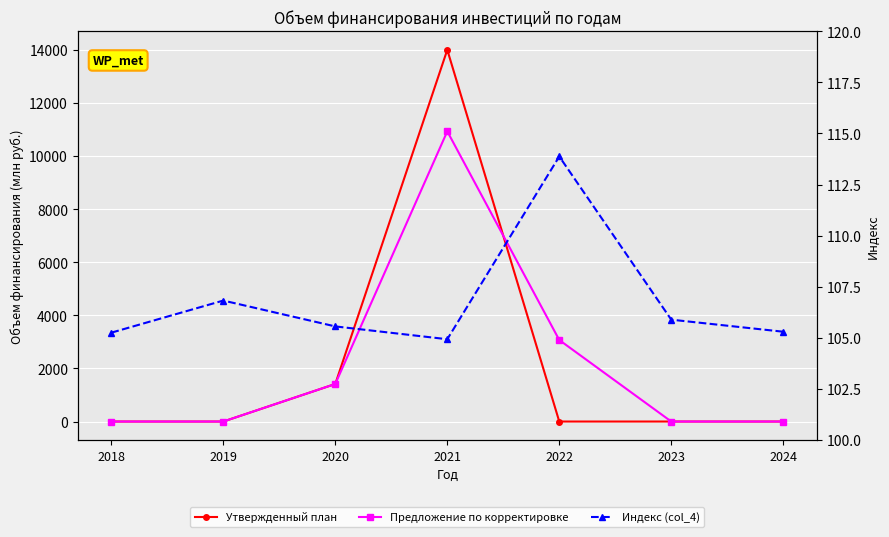

Which label corresponds to the largest value in the chart?

2021